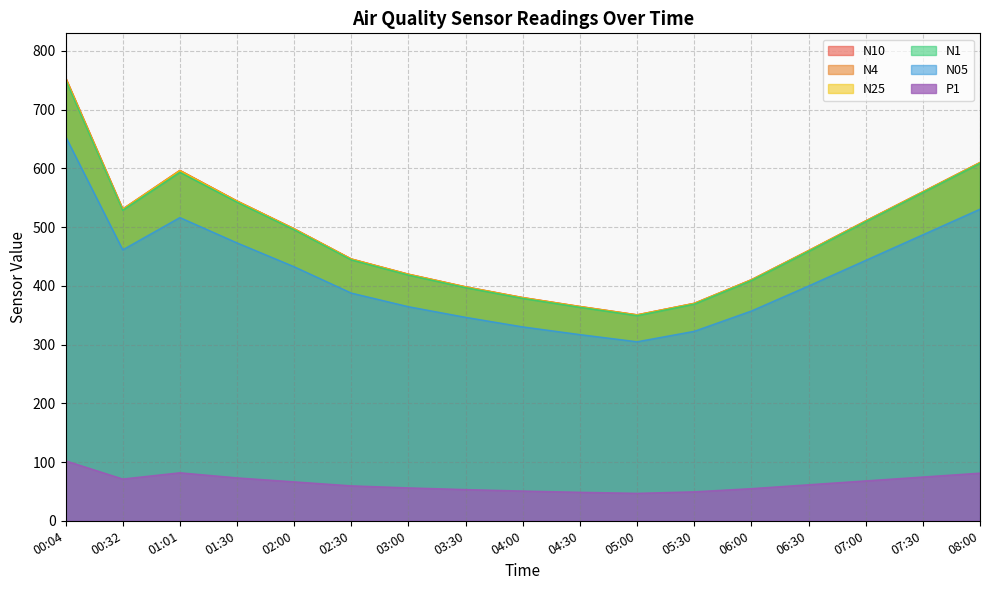

Reading left to right, list all the values displayed in this chart.

N10: 00:04=754.6	00:32=531.0	01:01=596.7	01:30=544.7	02:00=497.4	02:30=445.9	03:00=420.0	03:30=398.5	04:00=380.2	04:30=365.0	05:00=350.8	05:30=370.4	06:00=410.6	06:30=460.2	07:00=510.8	07:30=560.4	08:00=610.2
N4: 00:04=754.5	00:32=530.9	01:01=596.6	01:30=544.6	02:00=497.3	02:30=445.8	03:00=419.9	03:30=398.4	04:00=380.1	04:30=364.9	05:00=350.7	05:30=370.3	06:00=410.5	06:30=460.1	07:00=510.7	07:30=560.3	08:00=610.1
N25: 00:04=754.0	00:32=530.6	01:01=596.2	01:30=544.4	02:00=497.1	02:30=445.7	03:00=419.7	03:30=398.2	04:00=379.9	04:30=364.7	05:00=350.5	05:30=370.1	06:00=410.3	06:30=459.9	07:00=510.5	07:30=560.1	08:00=609.9
N1: 00:04=751.2	00:32=529.0	01:01=593.5	01:30=542.6	02:00=495.7	02:30=444.4	03:00=418.5	03:30=397.1	04:00=378.8	04:30=363.6	05:00=349.4	05:30=369.0	06:00=409.2	06:30=458.8	07:00=509.4	07:30=559.0	08:00=608.8
N05: 00:04=654.5	00:32=461.5	01:01=516.4	01:30=473.3	02:00=432.6	02:30=387.8	03:00=364.6	03:30=346.5	04:00=330.2	04:30=317.1	05:00=304.9	05:30=322.7	06:00=357.3	06:30=399.9	07:00=443.5	07:30=487.1	08:00=530.7
P1: 00:04=102.2	00:32=71.2	01:01=81.8	01:30=73.1	02:00=66.3	02:30=59.6	03:00=56.1	03:30=53.2	04:00=50.7	04:30=48.6	05:00=46.8	05:30=49.4	06:00=54.8	06:30=61.4	07:00=68.0	07:30=74.6	08:00=81.2